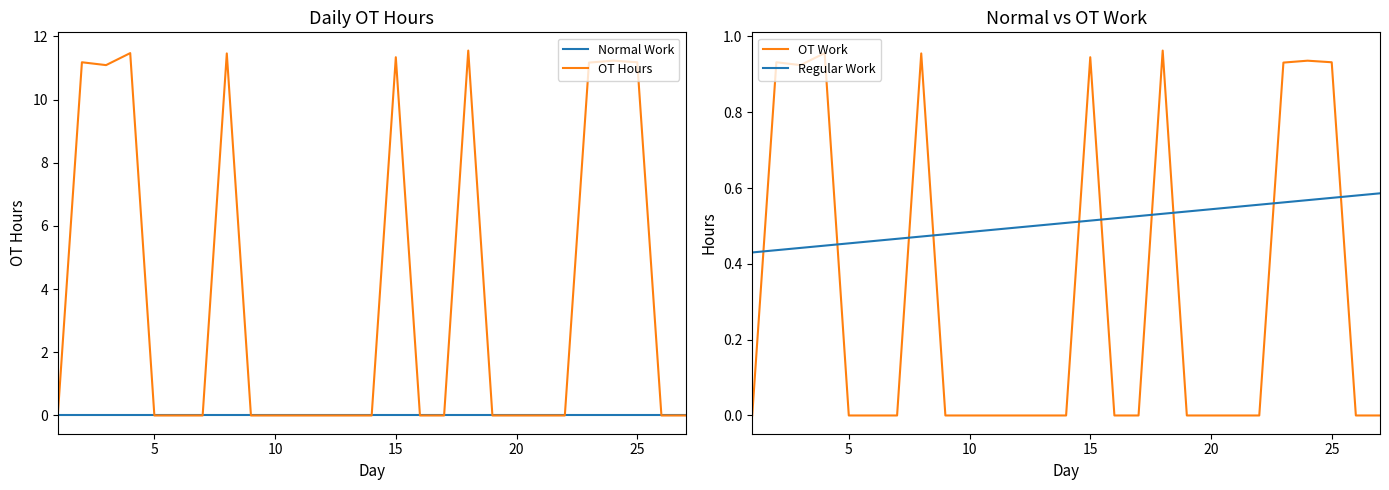

The OT Hours series shows 7.3 at 10. True or false?

False